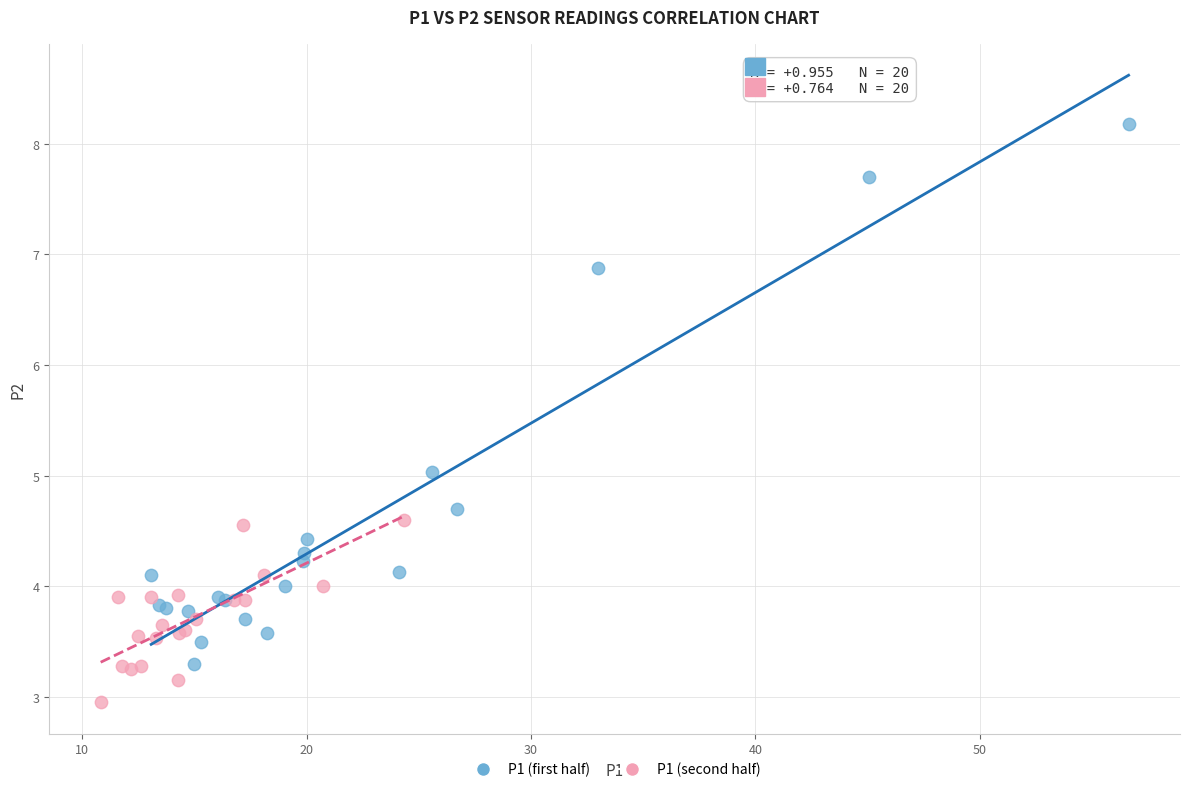

Which series contains the lowest Y value?

P1 (second half)